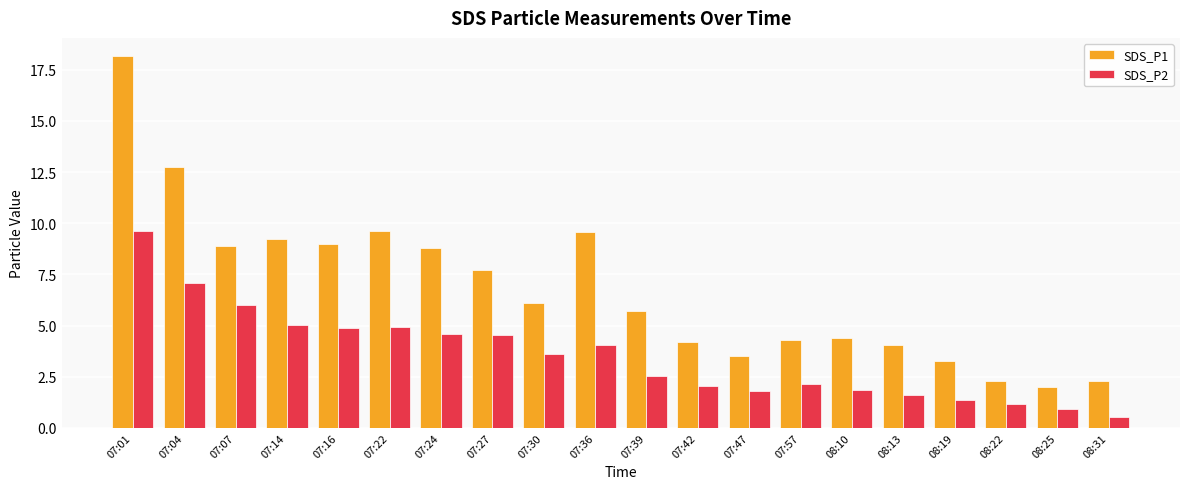

How many data points in SDS_P1 are less than 6?

10